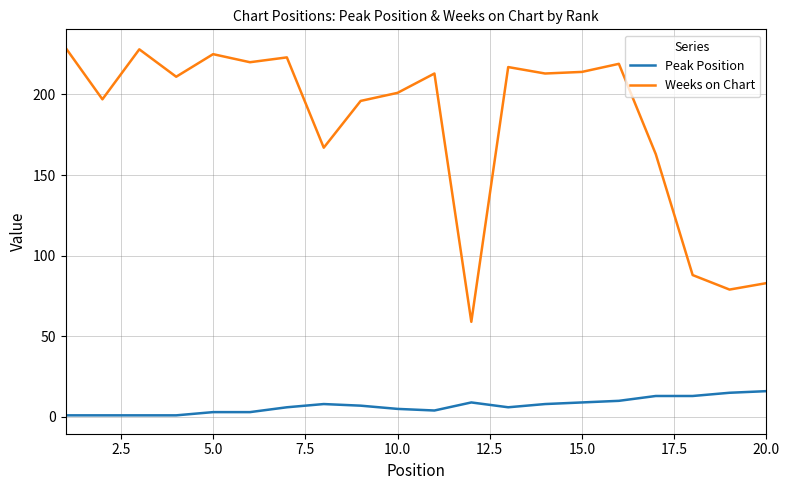

Which series has the largest total across all categories?

Weeks on Chart